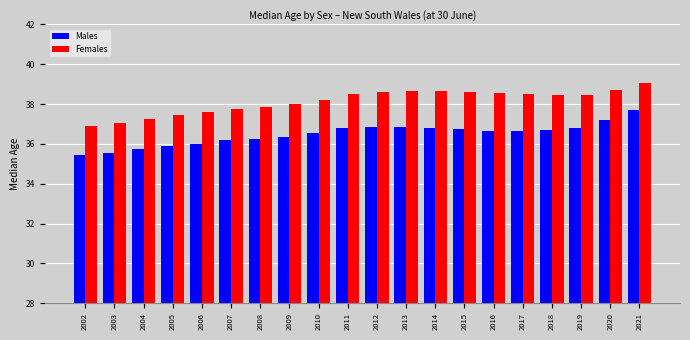

What is the total value across all series at 2020?

75.9